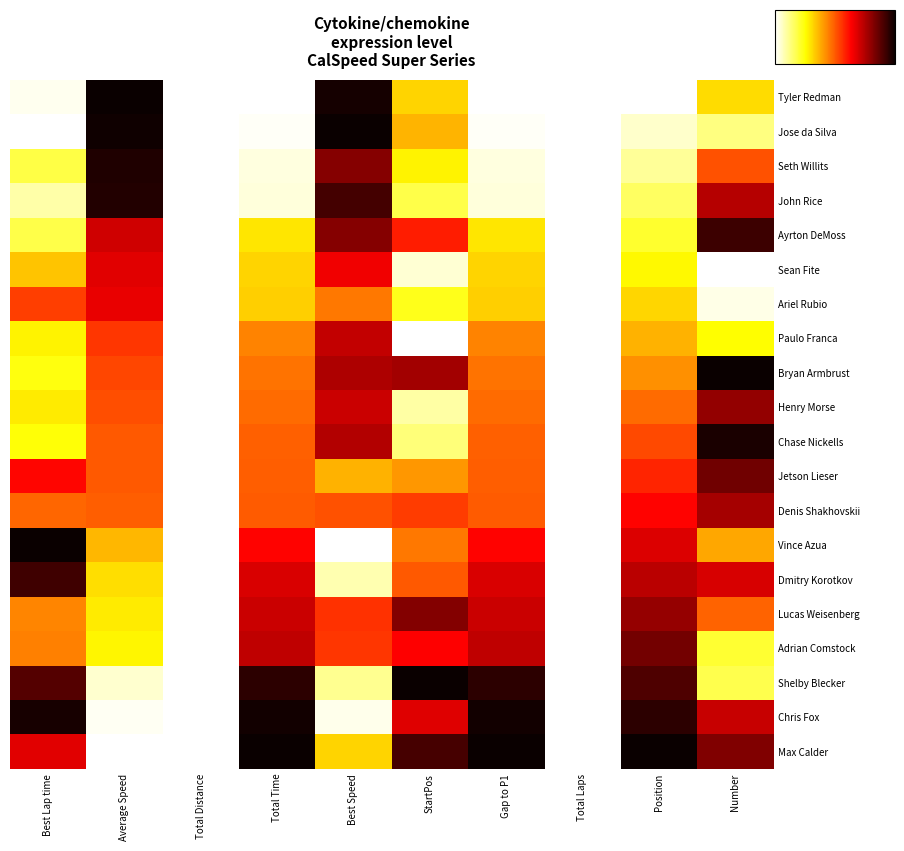

Rank the series by their maximum value, from highest to lowest.

Tyler Redman, Jose da Silva, Bryan Armbrust, Vince Azua, Shelby Blecker, Max Calder, Chris Fox, Chase Nickells, Seth Willits, John Rice, Ayrton DeMoss, Dmitry Korotkov, Jetson Lieser, Adrian Comstock, Lucas Weisenberg, Henry Morse, Denis Shakhovskii, Paulo Franca, Sean Fite, Ariel Rubio